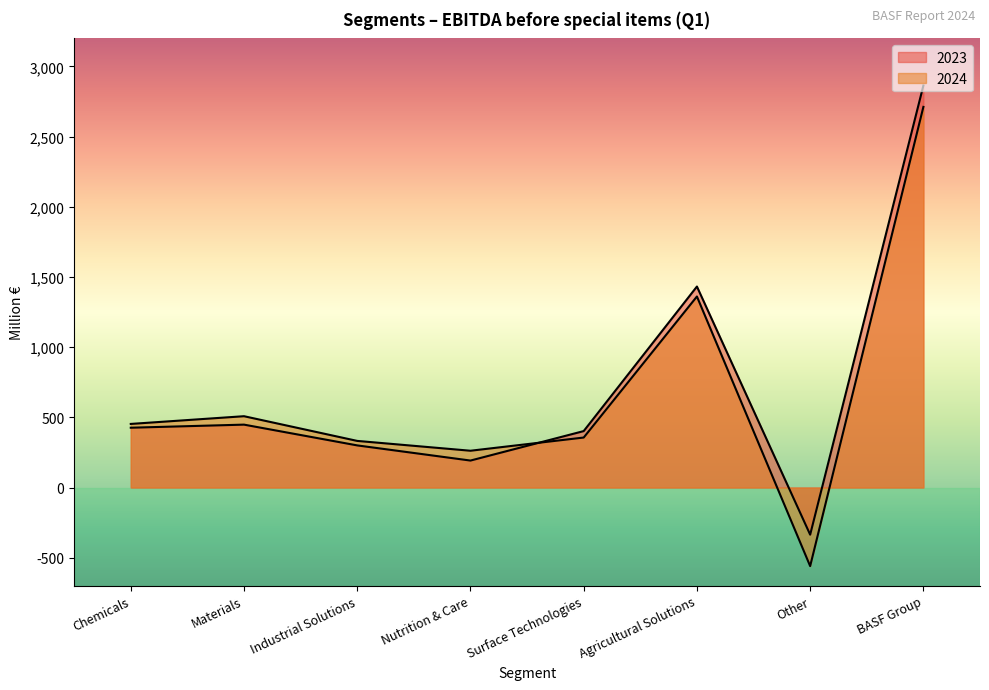

At which category is the sum across all series the highest?

BASF Group